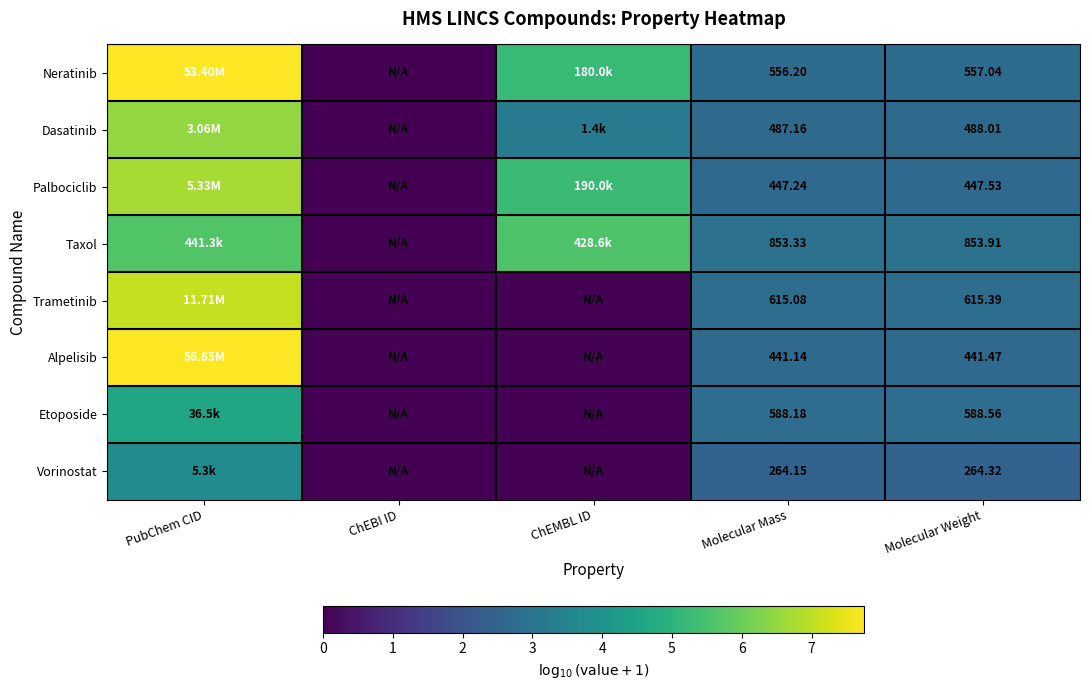

Between Molecular Mass and Molecular Weight, which series saw the biggest shift?

Dasatinib